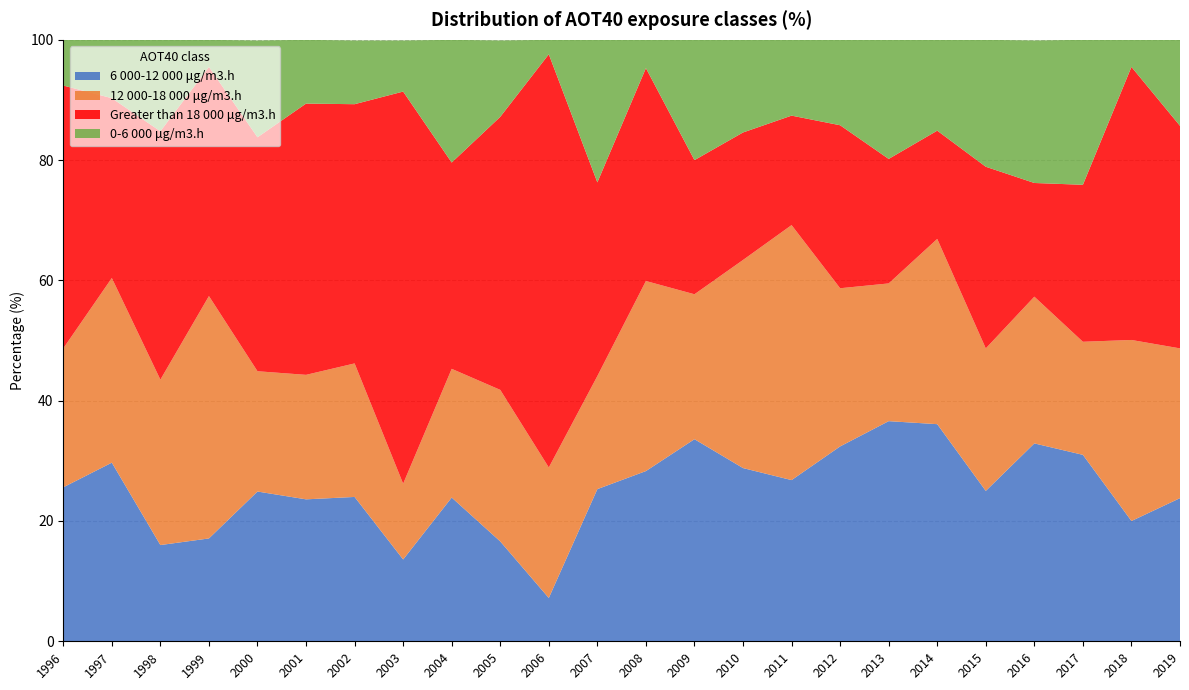

Reading left to right, transcribe all the data shown in this chart.

6 000-12 000 μg/m3.h: 25.6	29.7	16.0	17.1	24.9	23.6	24.0	13.6	23.9	16.6	7.2	25.3	28.3	33.6	28.8	26.8	32.4	36.6	36.1	25.0	32.9	31.0	20.0	23.8
12 000-18 000 μg/m3.h: 23.1	30.7	27.5	40.3	20.0	20.7	22.2	12.6	21.4	25.2	21.7	18.8	31.6	24.1	34.6	42.4	26.3	22.9	30.8	23.7	24.4	18.8	30.1	24.9
Greater than 18 000 μg/m3.h: 43.7	29.9	41.3	38.1	38.9	45.1	43.1	65.2	34.3	45.4	68.7	32.2	35.4	22.3	21.2	18.2	27.1	20.7	18.0	30.2	18.9	26.1	45.4	37.0
0-6 000 μg/m3.h: 7.6	9.8	15.2	4.5	16.1	10.6	10.6	8.5	20.4	12.7	2.4	23.7	4.7	20.1	15.4	12.6	14.2	19.8	15.1	21.1	23.7	24.1	4.5	14.4